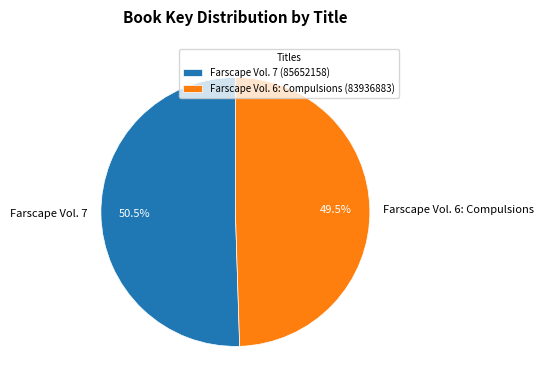

To the nearest percent, what is the difference between the largest and smallest slice percentages?

1%